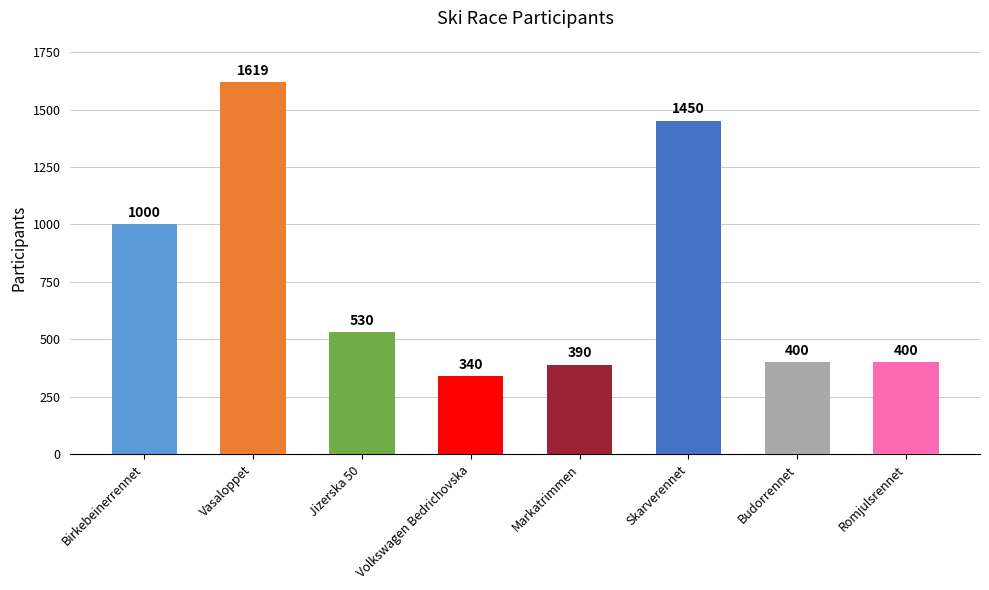

How many distinct data groups are displayed?

1